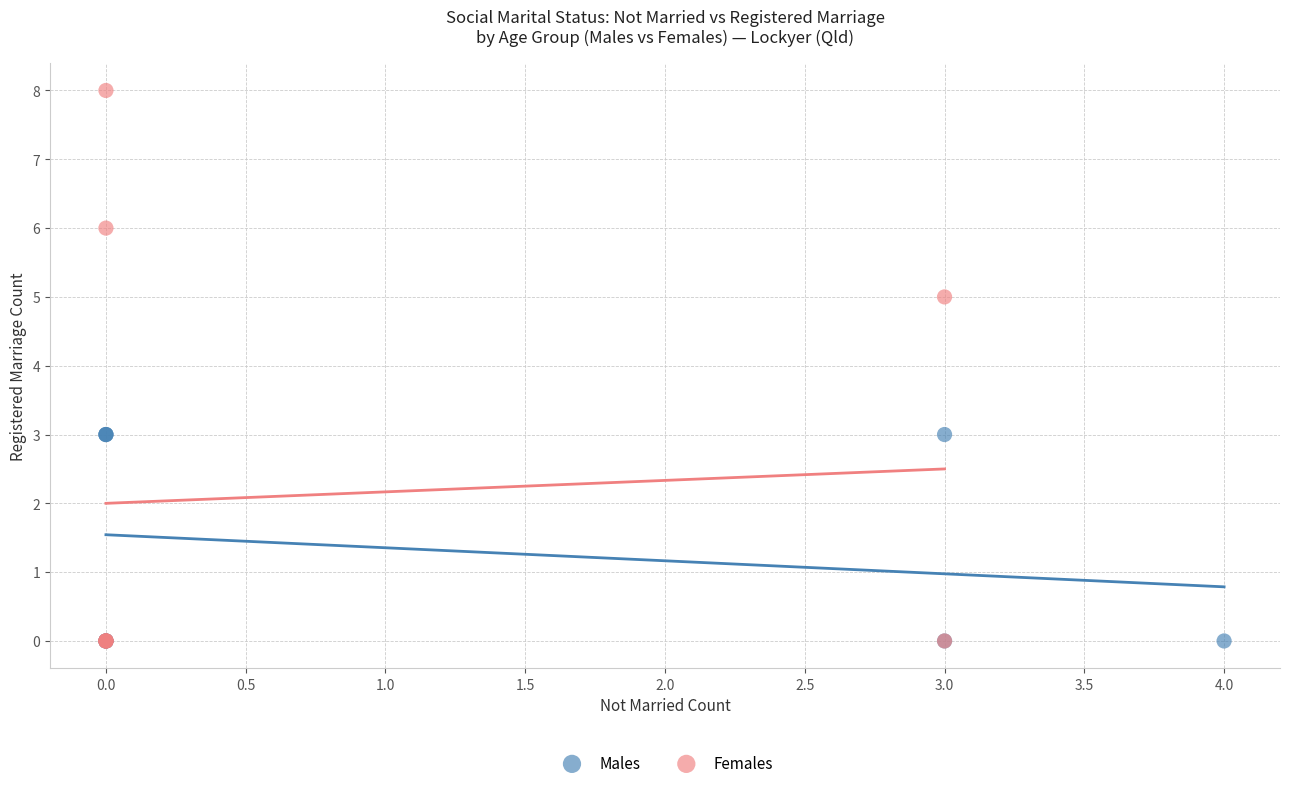

Which series reaches the maximum Y coordinate?

Females